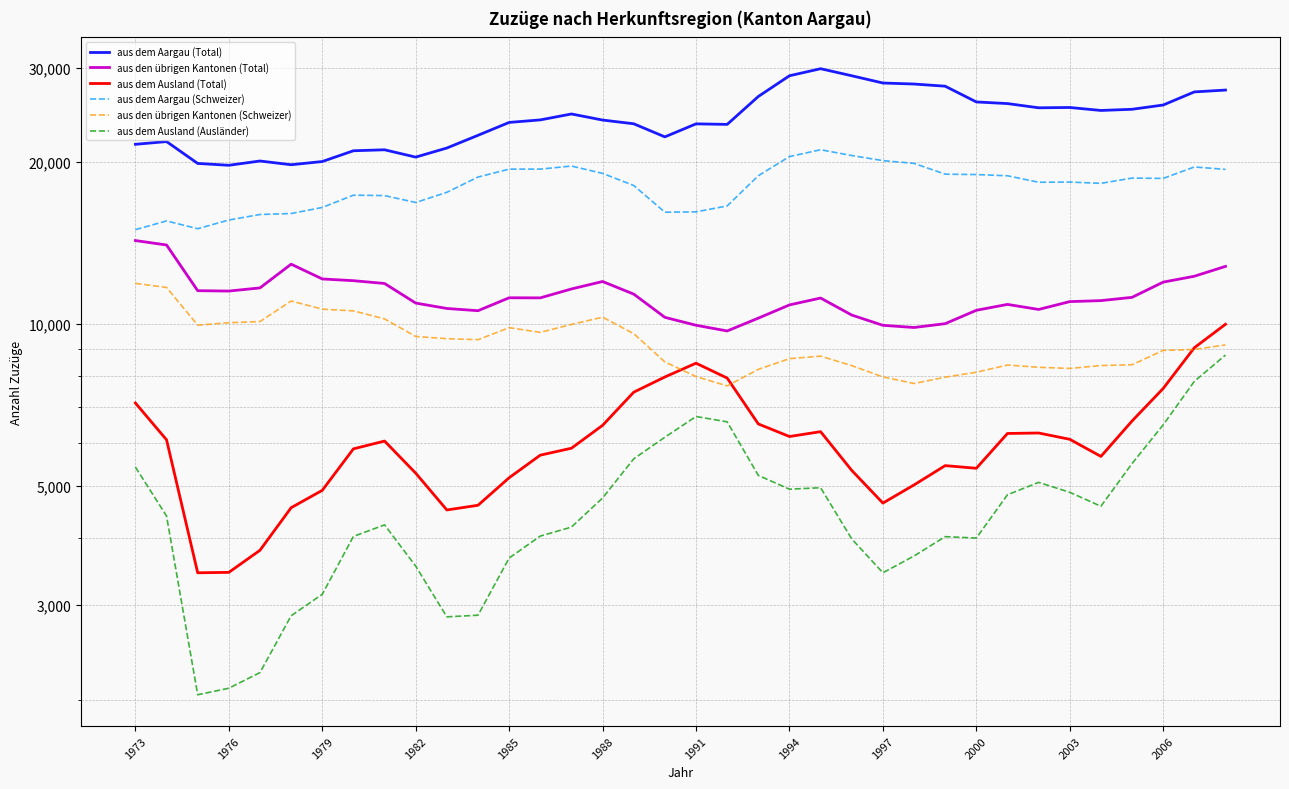

What is the total value across all series at 29?

73931